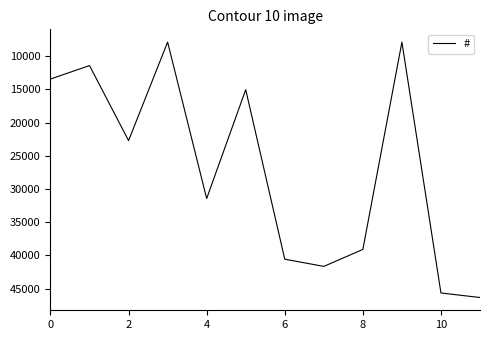

What is the maximum value shown in the chart?

46341